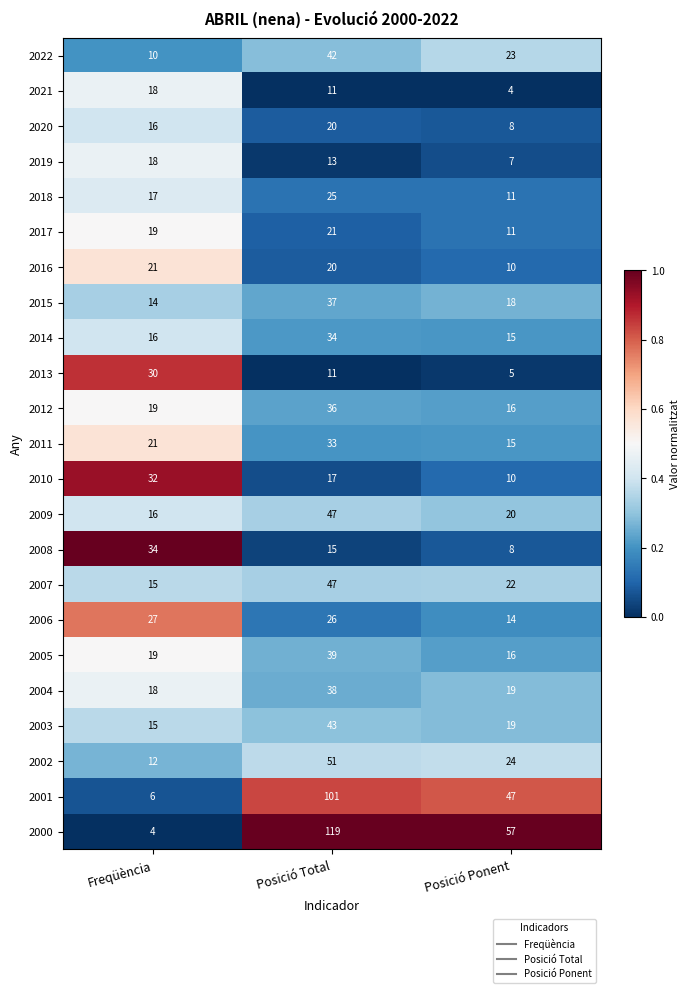

What is the maximum value shown in the chart?

119